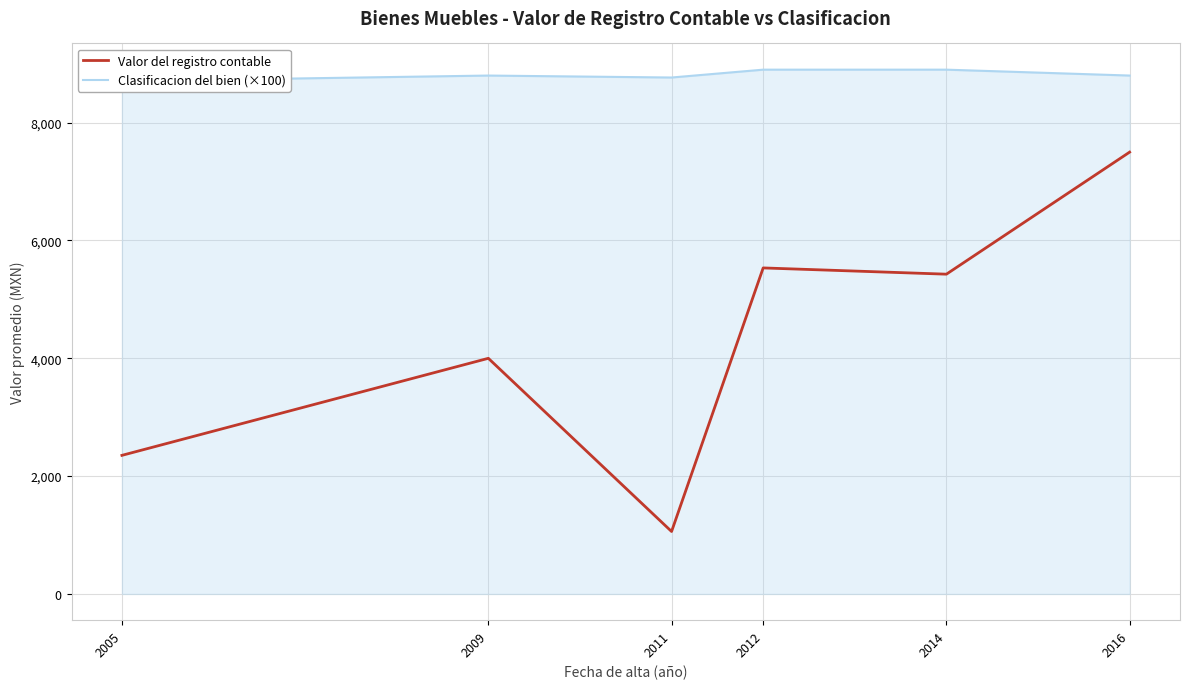

Is it true that Valor del registro contable equals 353.4 at 2011?

False